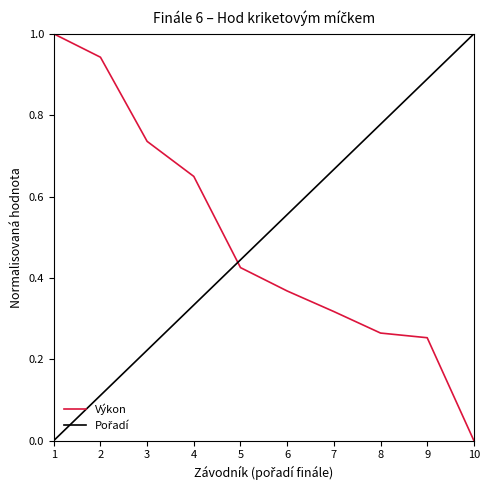

Is it true that Výkon equals 0.5 at 10?

False